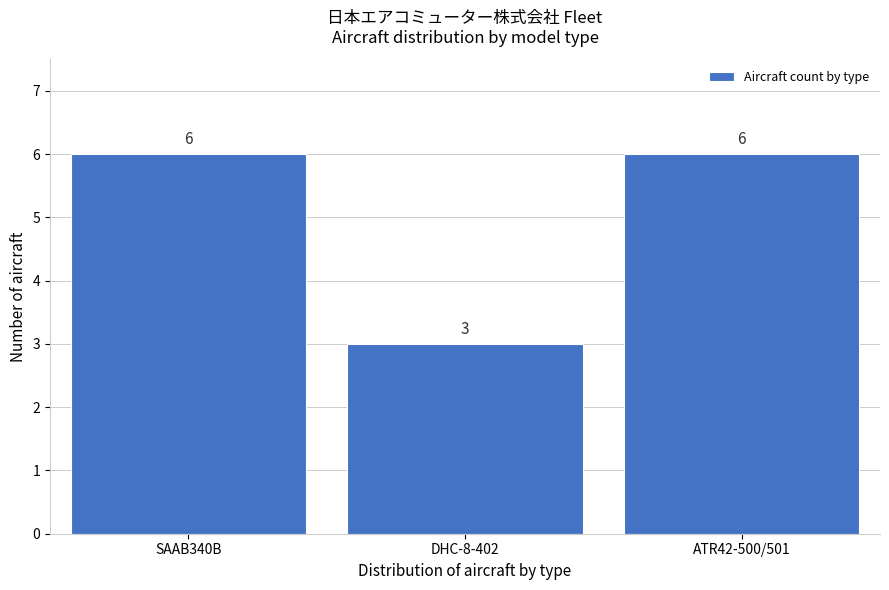

Reading left to right, extract all data points from this chart.

SAAB340B=6	DHC-8-402=3	ATR42-500/501=6